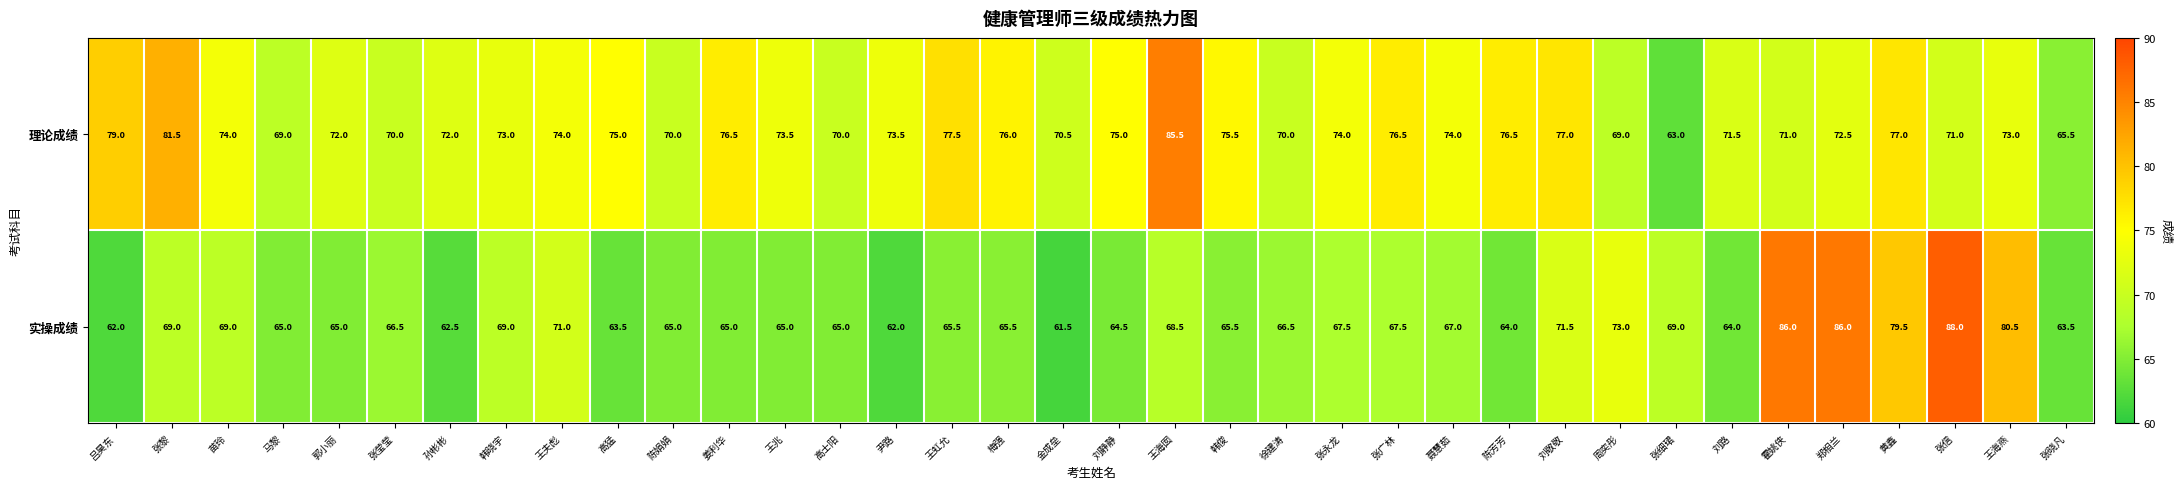

What is the total value across all series at 金成垒?

132.0